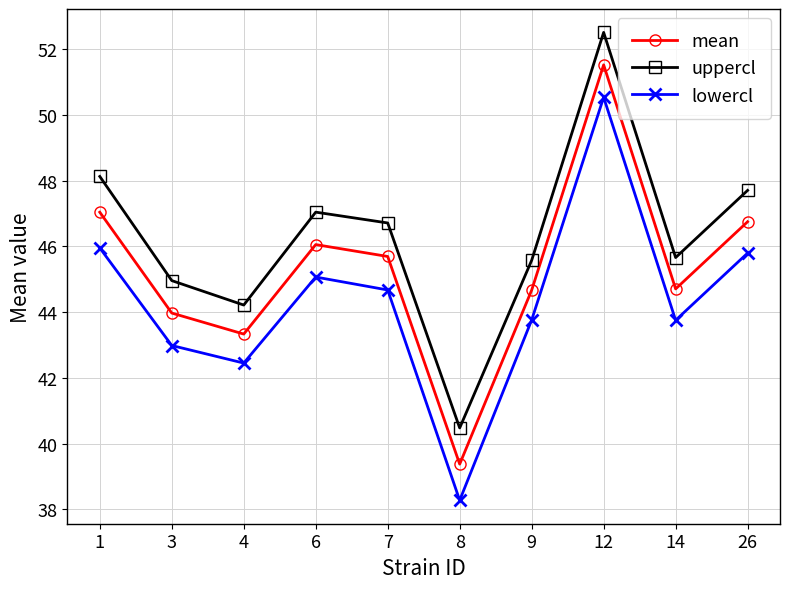

Is this an area chart (filled region under the line)?

No